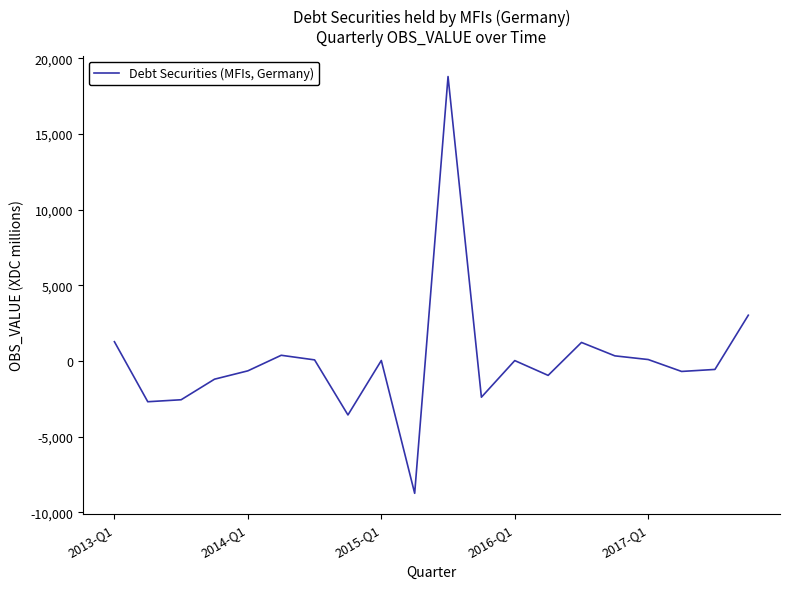

What is the difference between the maximum and minimum values?

27550